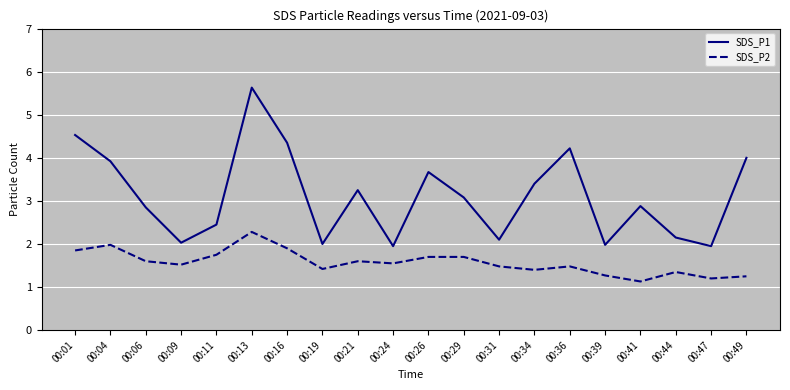

At which category does the chart reach its peak across all series?

00:13